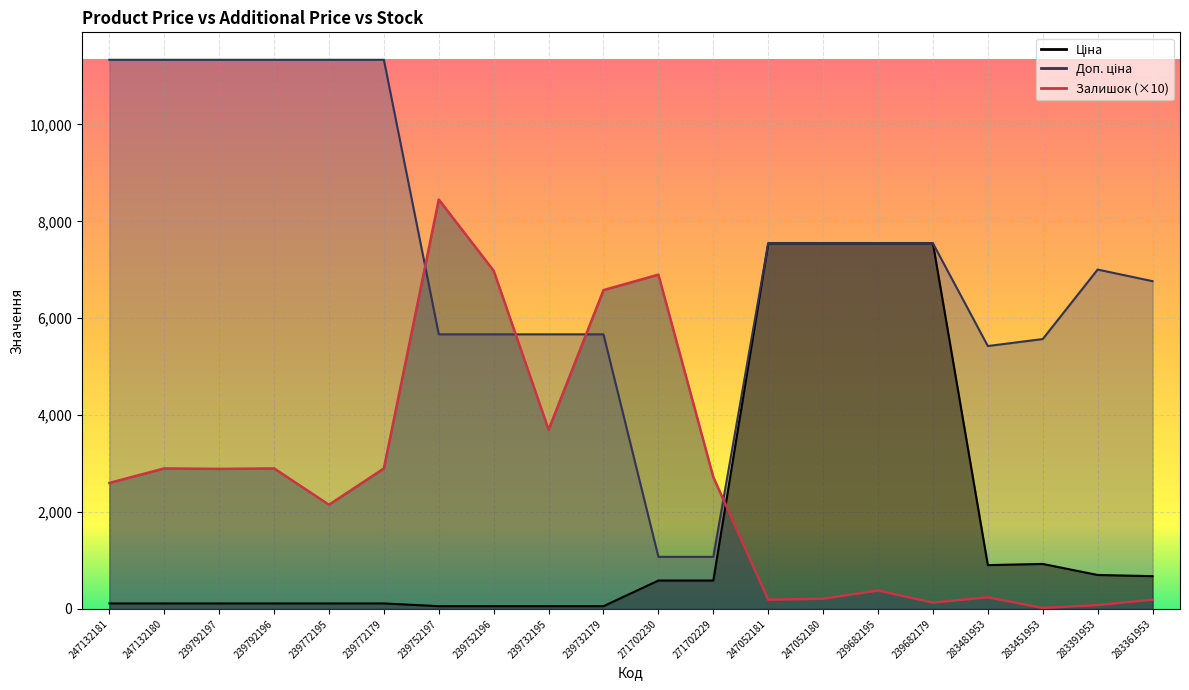

Rank the categories by Залишок value from lowest to highest.

283451953, 283391953, 239682179, 247052181, 283361953, 247052180, 283481953, 239682195, 239772195, 247132181, 271702229, 239792197, 247132180, 239792196, 239772179, 239732195, 239732179, 271702230, 239752196, 239752197